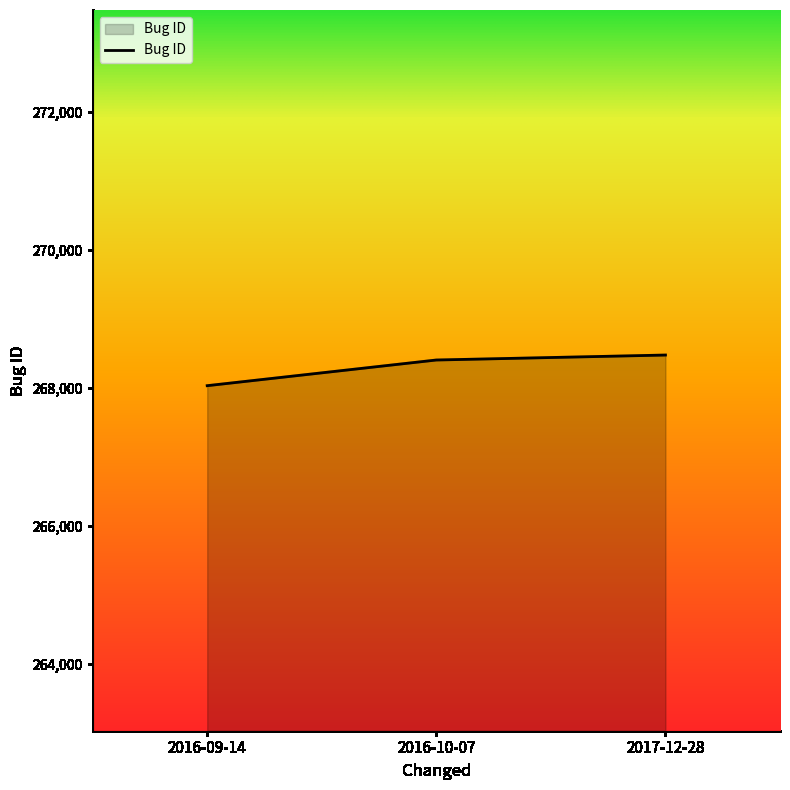

What is the smallest value displayed?

268032